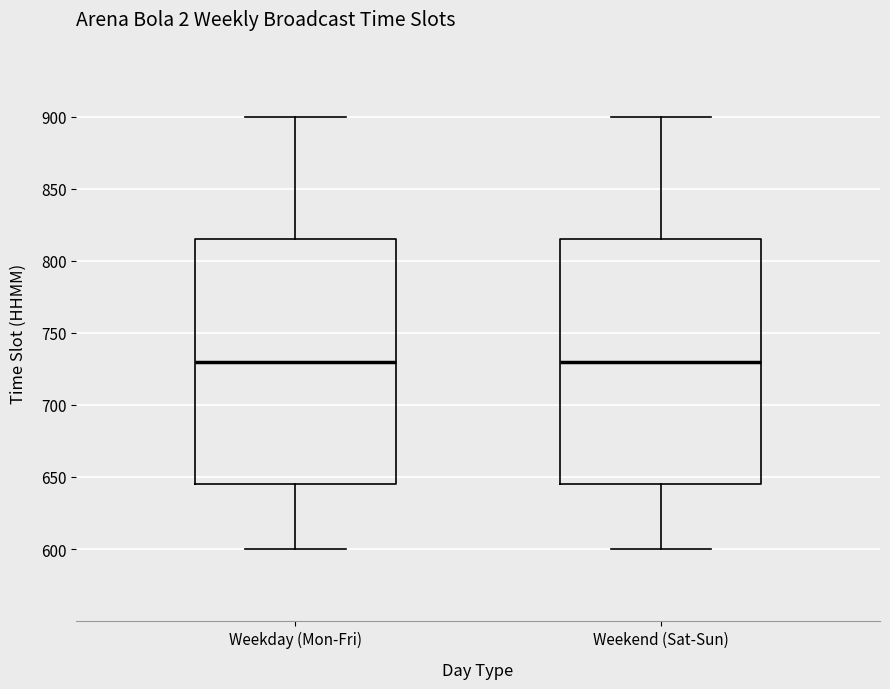

Reading left to right, transcribe this box plot: for each box, give where its median line is, the range the box spans, and where its two whiskers end, as read against the y-axis. The values are not printed on the chart, so give them approximately, as read against the axis.

Weekday (Mon-Fri): median 730, box 645 to 815, whiskers 600 to 900
Weekend (Sat-Sun): median 730, box 645 to 815, whiskers 600 to 900